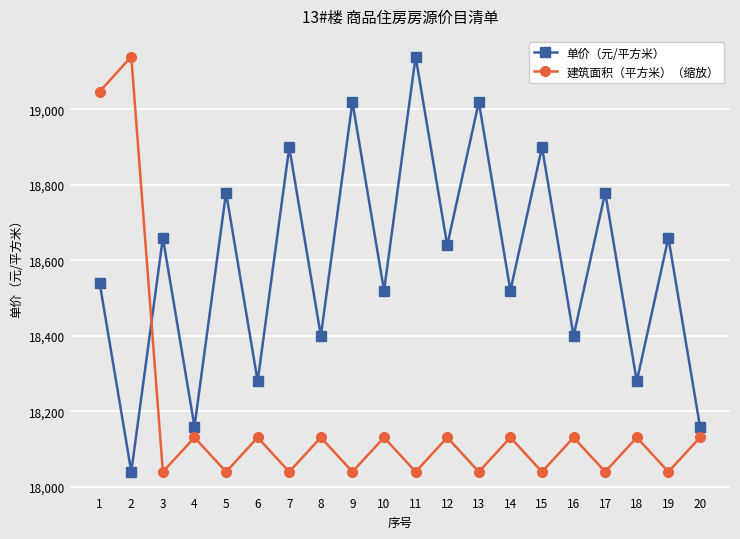

How many lines are shown in the chart?

2